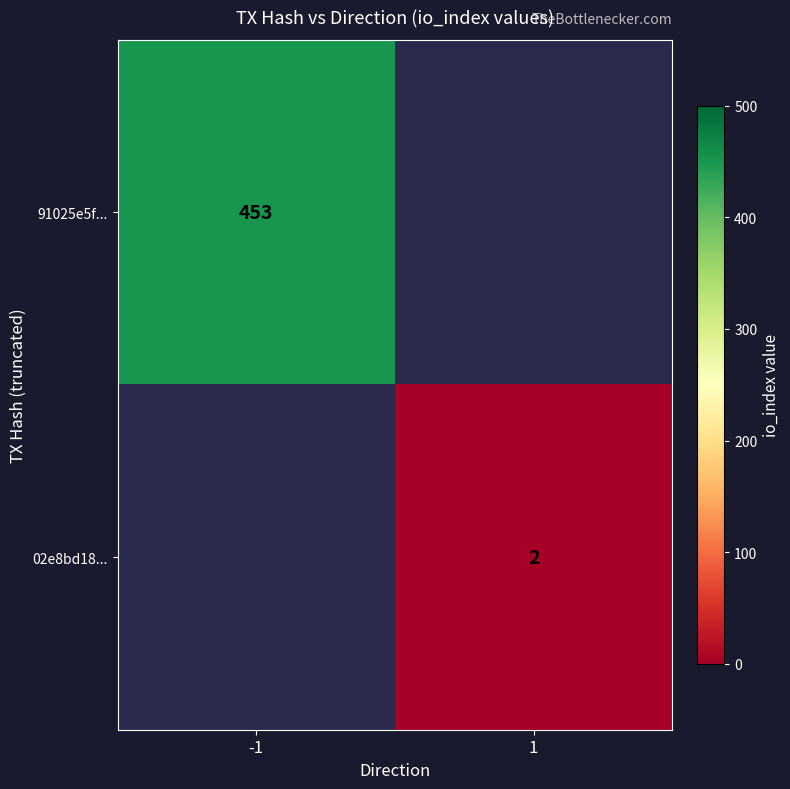

Is it true that 02e8bd18... equals 3 at 1?

False